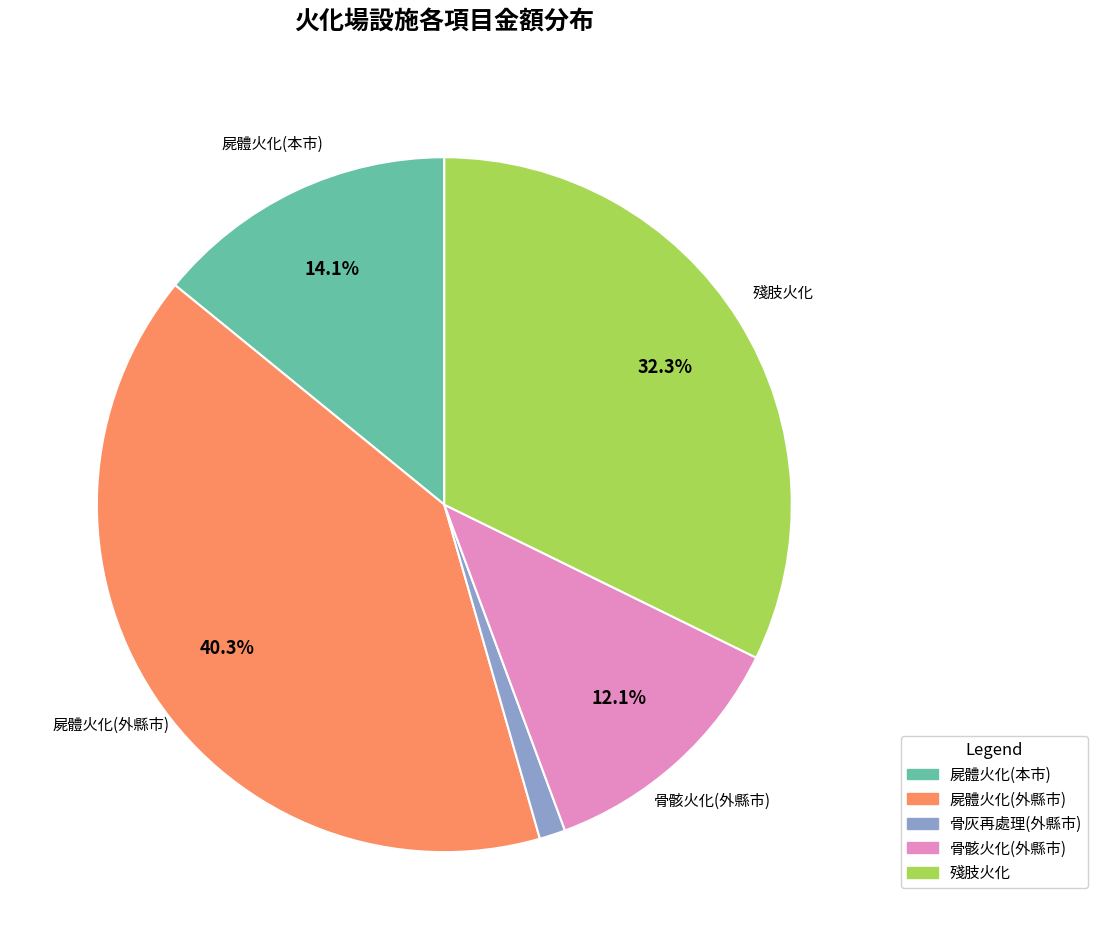

What percentage is the 屍體火化(本市) slice, to the nearest percent?

14%